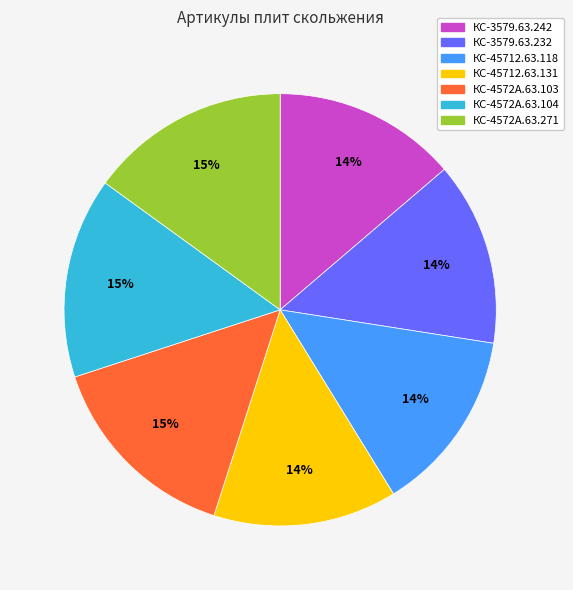

Which has a higher value, КС-3579.63.232 or КС-4572А.63.104?

КС-4572А.63.104